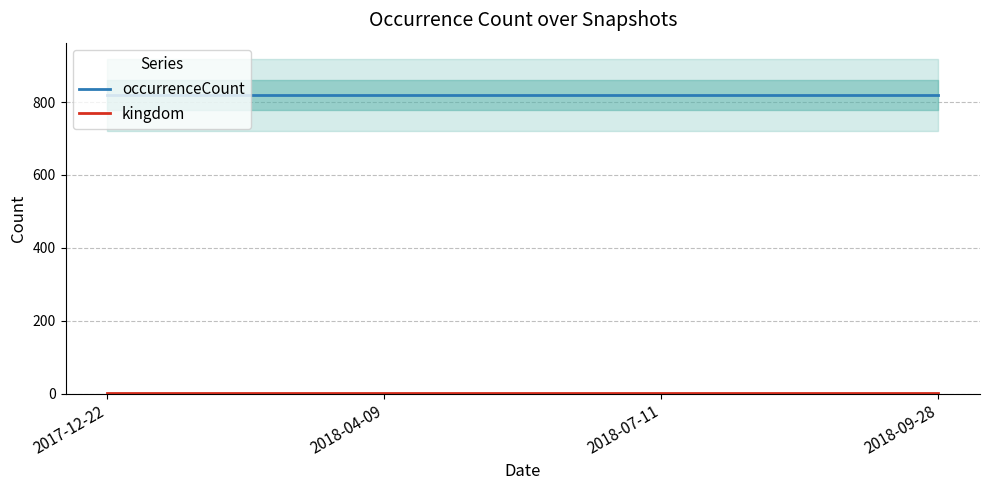

Reading left to right, list all the values displayed in this chart.

occurrenceCount: 2017-12-22=819	2018-04-09=819	2018-07-11=819	2018-09-28=819
kingdom: 2017-12-22=1	2018-04-09=1	2018-07-11=1	2018-09-28=1